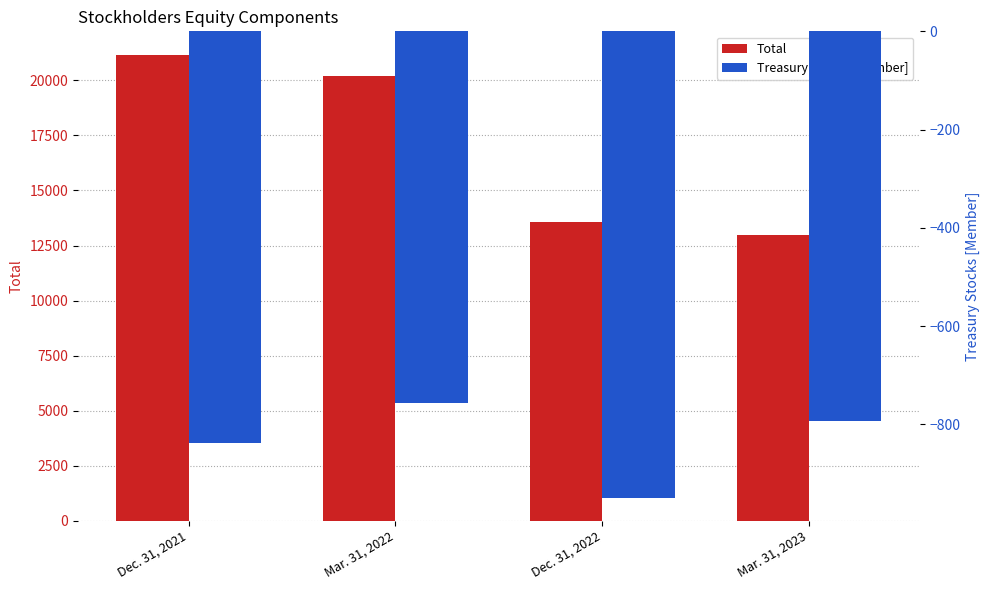

The value of Treasury Stocks [Member] at Dec. 31, 2021 is -464. True or false?

False